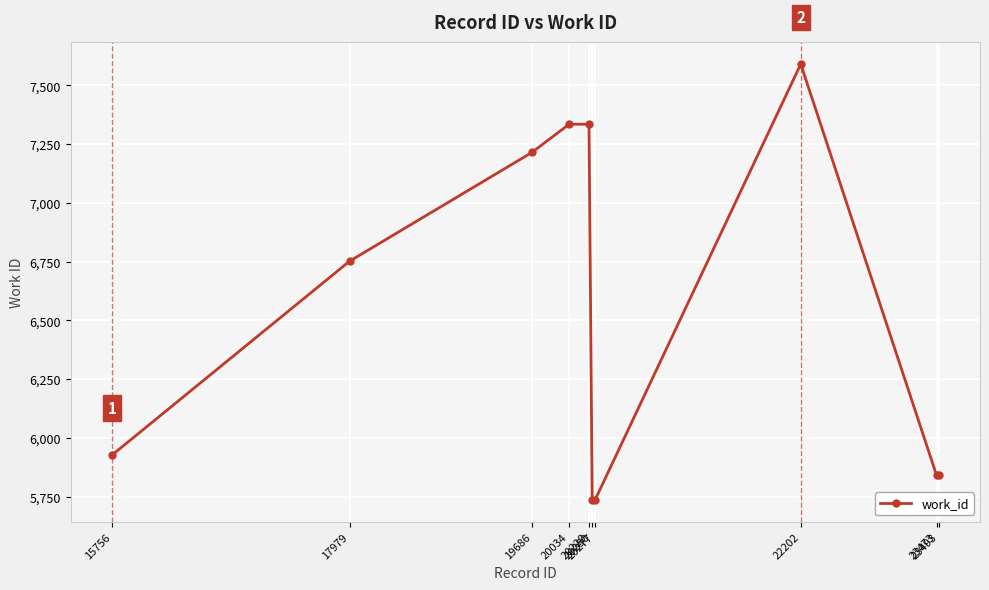

How many lines are shown in the chart?

1